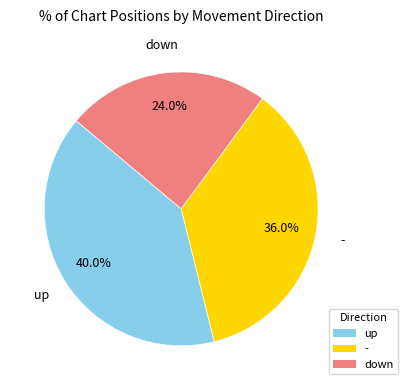

Does any single category account for the majority?

No